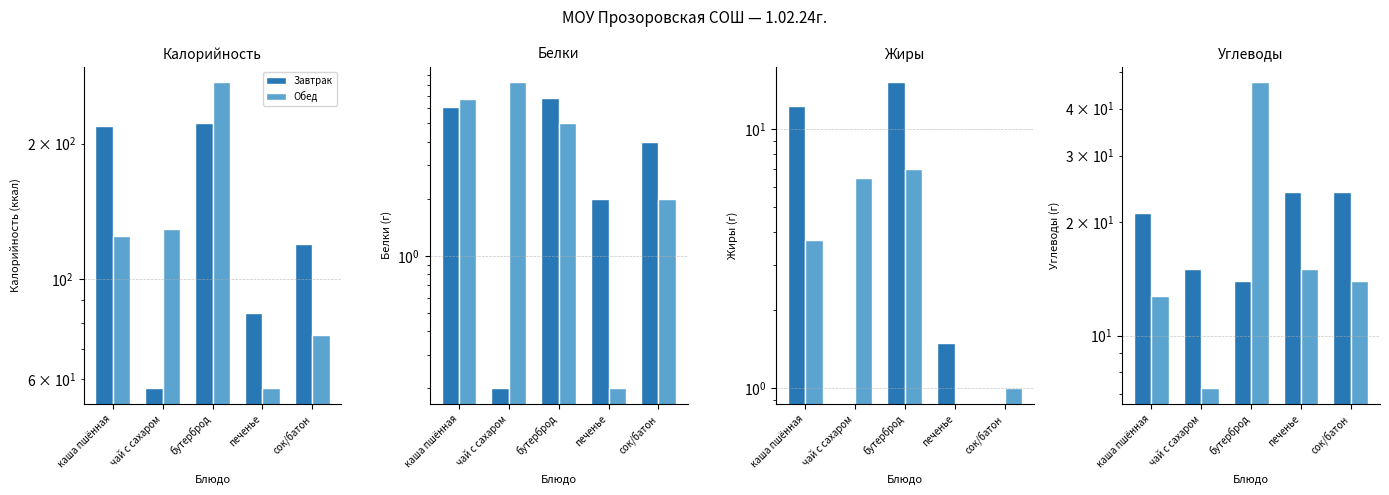

Does the chart contain any negative values?

No